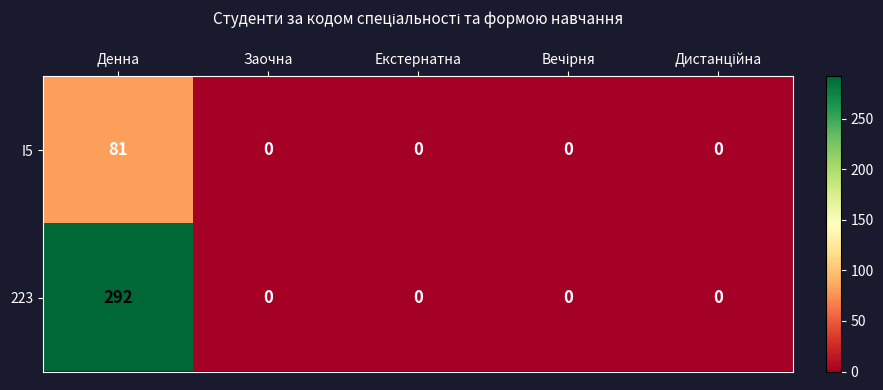

Count the number of data series in this chart.

2